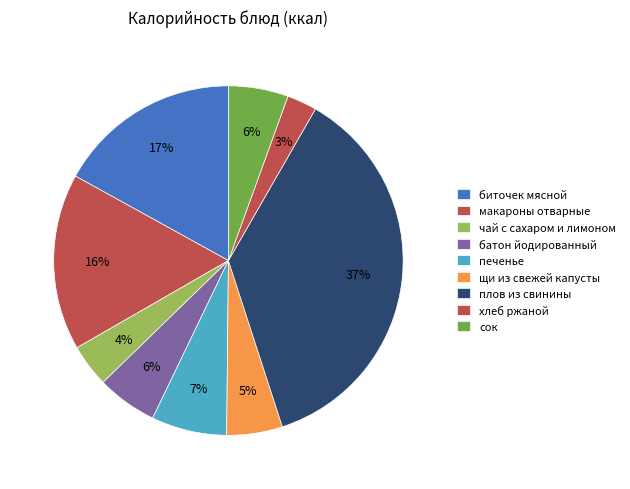

How many segments does this pie chart have?

9